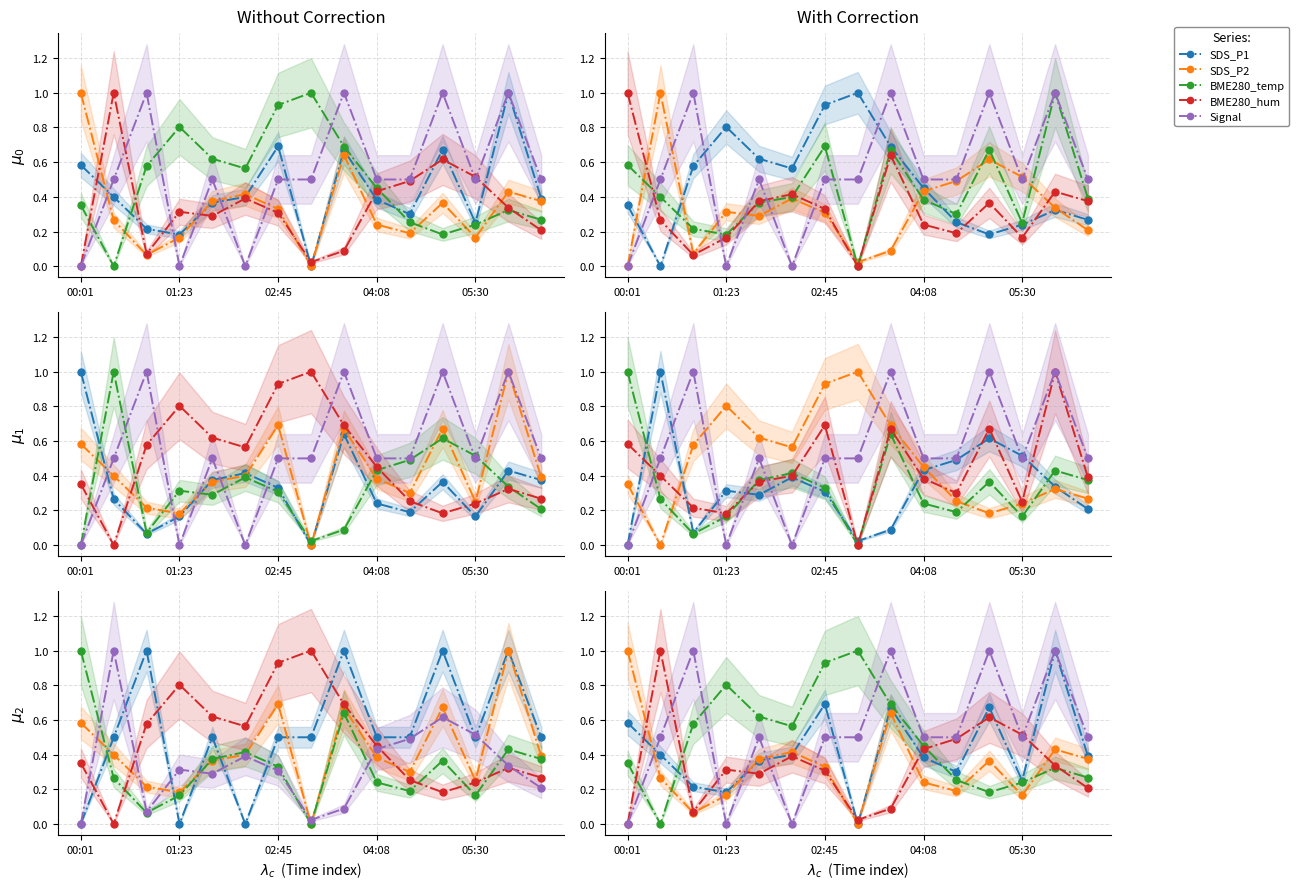

What is the label of the 11th point from the left?

10